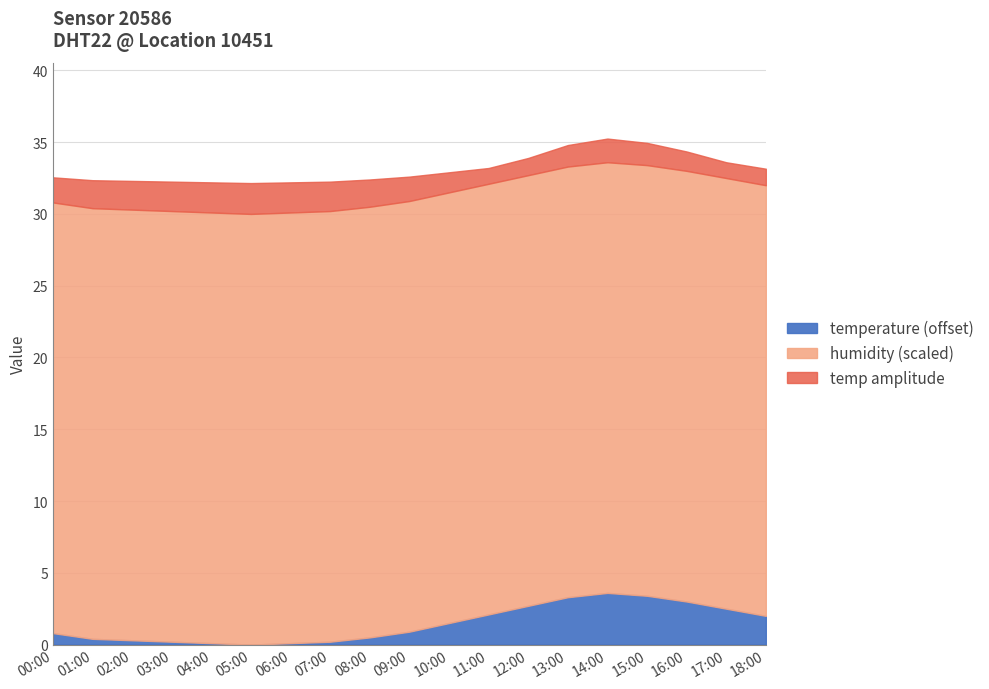

Count the number of categories in the chart.

19